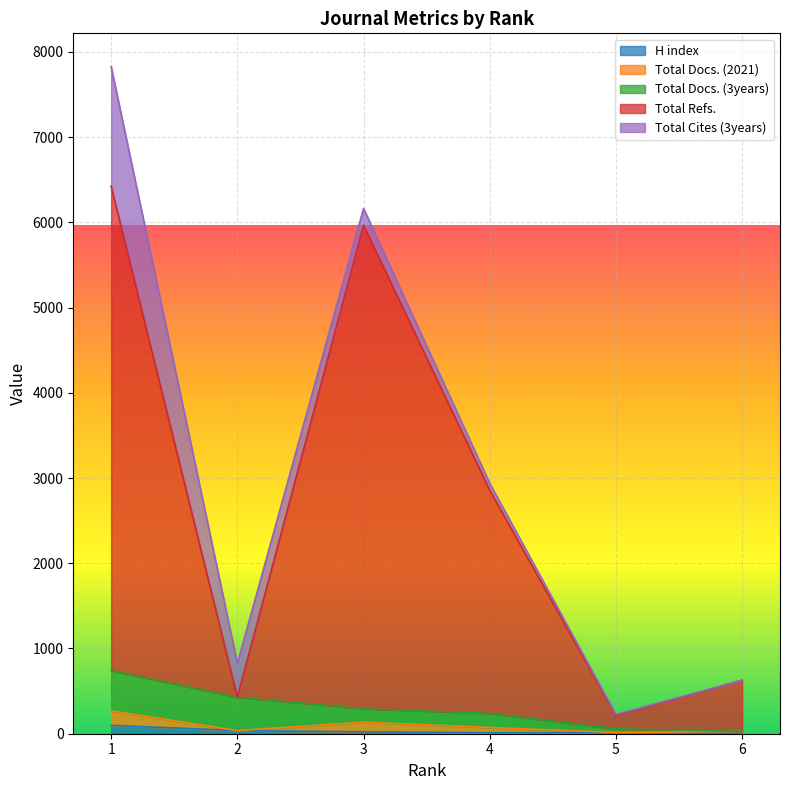

The value of Total Refs. at 5 is 79. True or false?

False